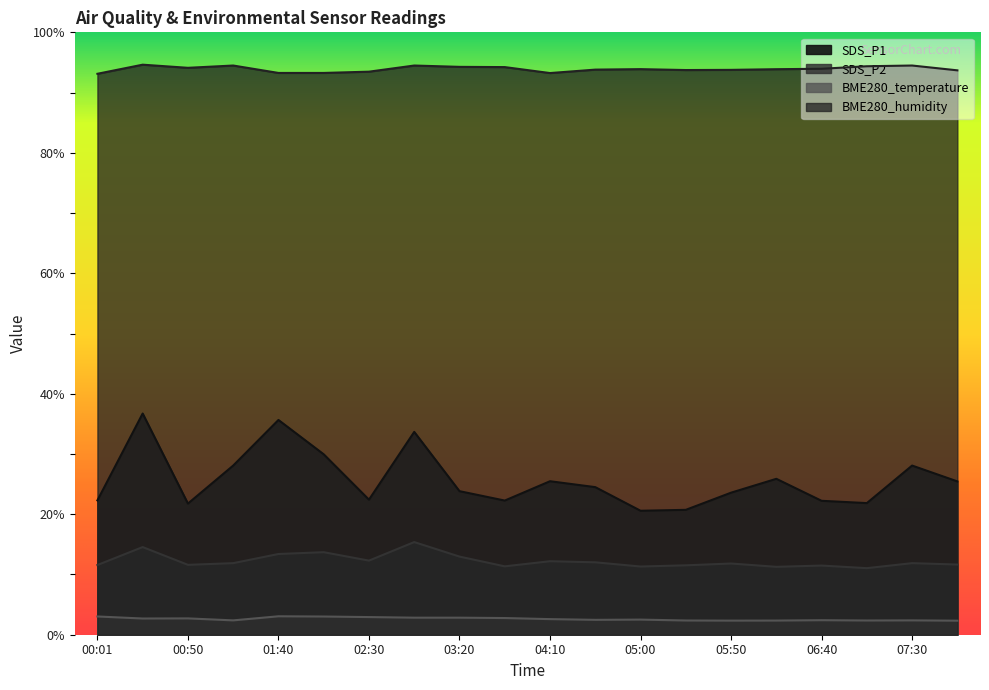

Does the chart have visible grid lines?

No